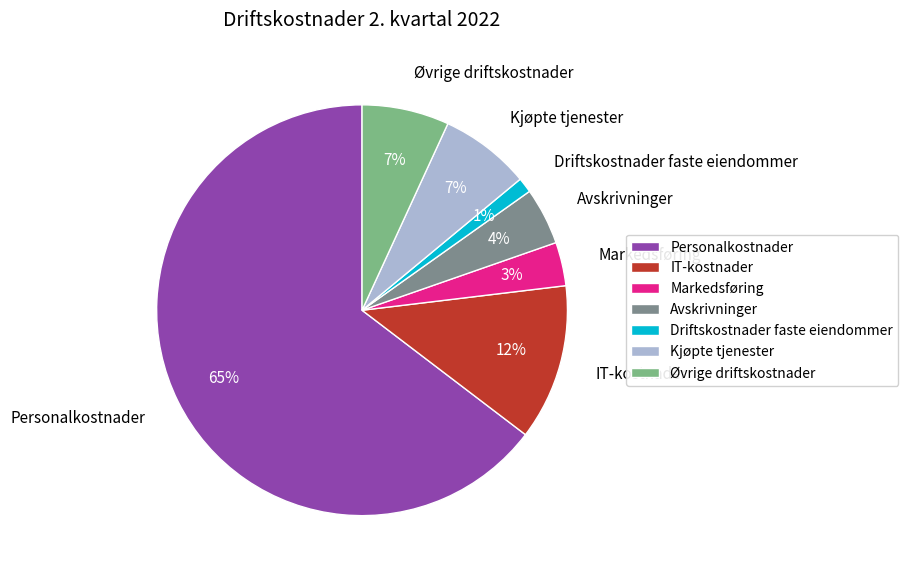

True or false: Kjøpte tjenester accounts for 1% of the total.

False